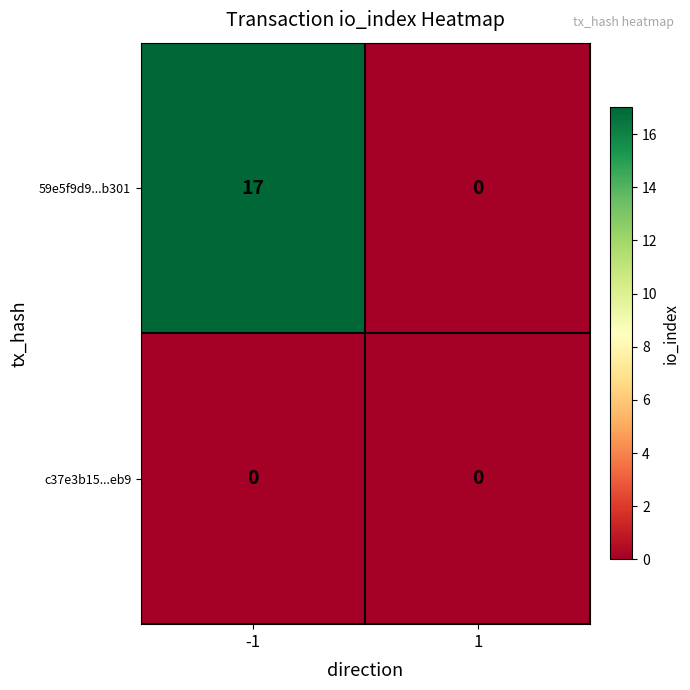

Is it true that 59e5f9d9...b301 equals 17 at -1?

True